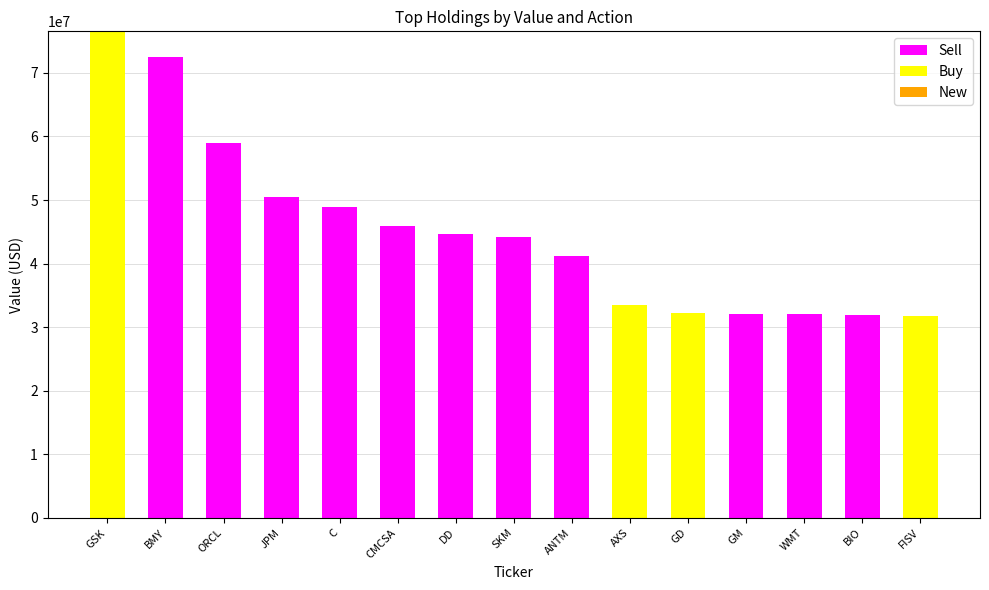

At which label does Sell reach its peak?

BMY